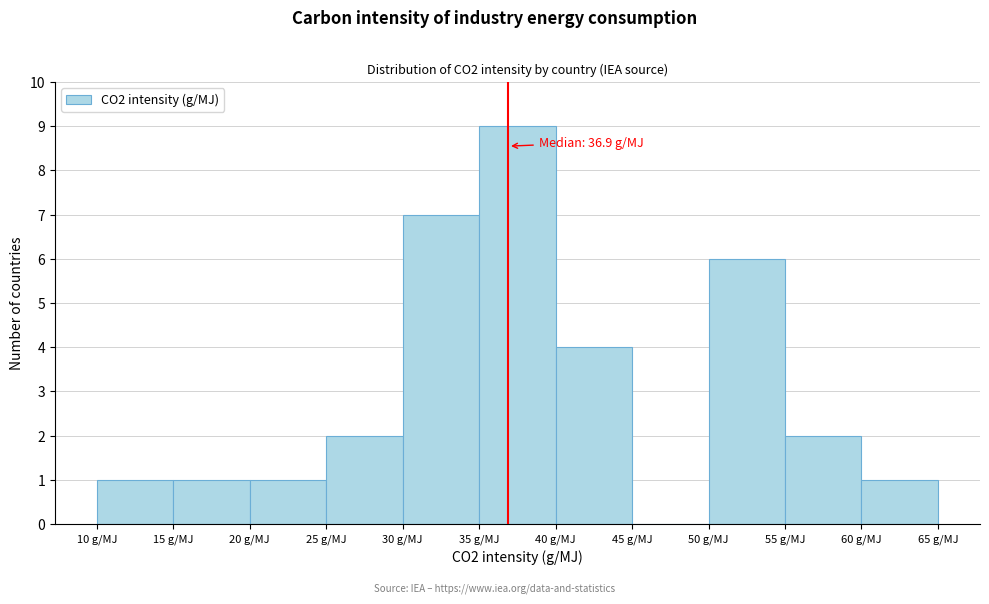

Over which range of the x-axis is the bar tallest?

35 to 40